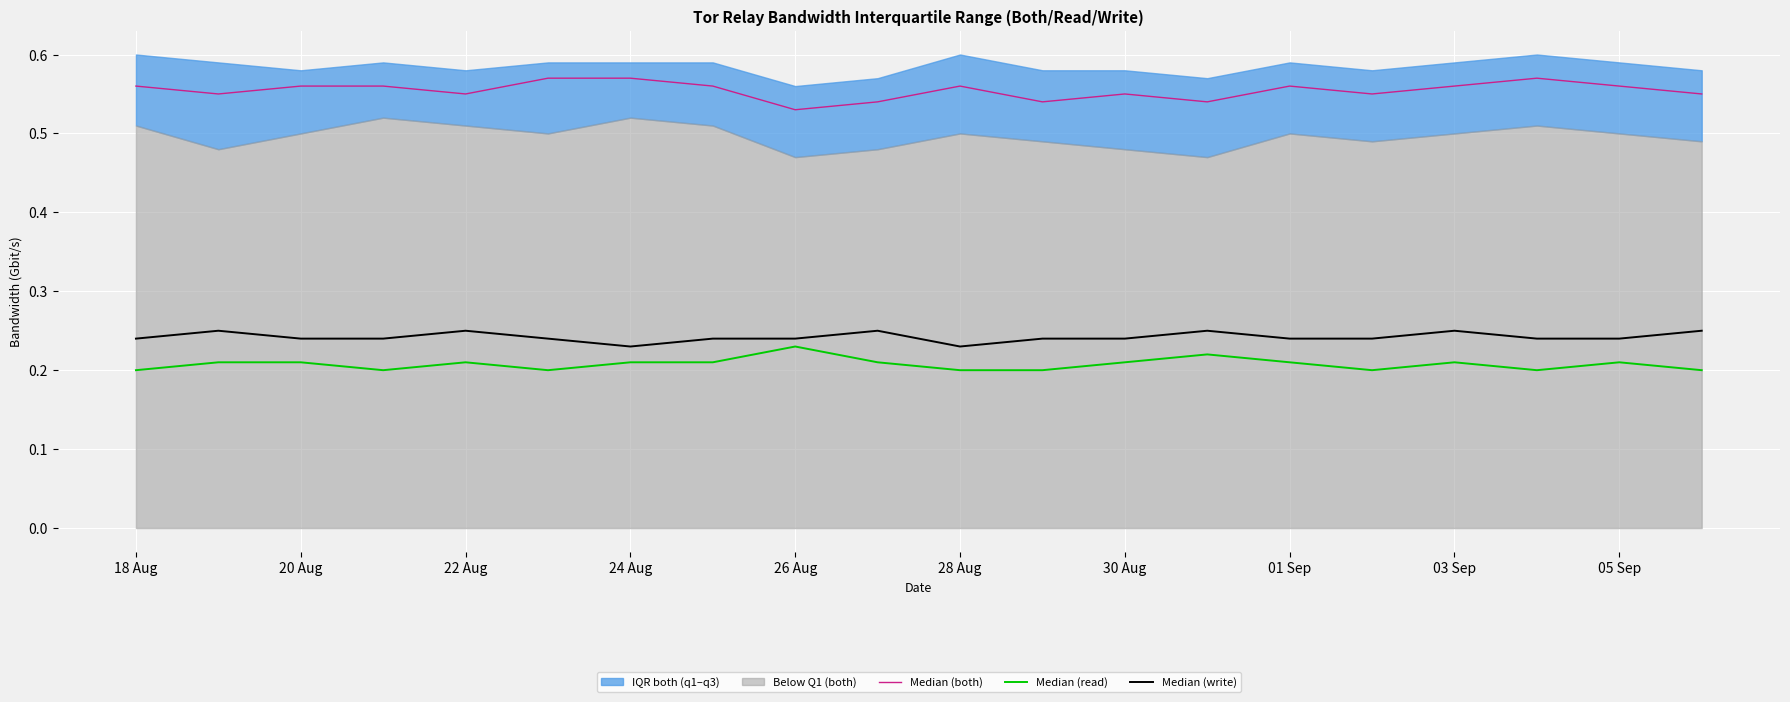

Reading left to right, list all the values displayed in this chart.

Median (both): 0.6	0.6	0.6	0.6	0.6	0.6	0.6	0.6	0.5	0.5	0.6	0.5	0.6	0.5	0.6	0.6	0.6	0.6	0.6	0.6
Median (read): 0.2	0.2	0.2	0.2	0.2	0.2	0.2	0.2	0.2	0.2	0.2	0.2	0.2	0.2	0.2	0.2	0.2	0.2	0.2	0.2
Median (write): 0.2	0.2	0.2	0.2	0.2	0.2	0.2	0.2	0.2	0.2	0.2	0.2	0.2	0.2	0.2	0.2	0.2	0.2	0.2	0.2